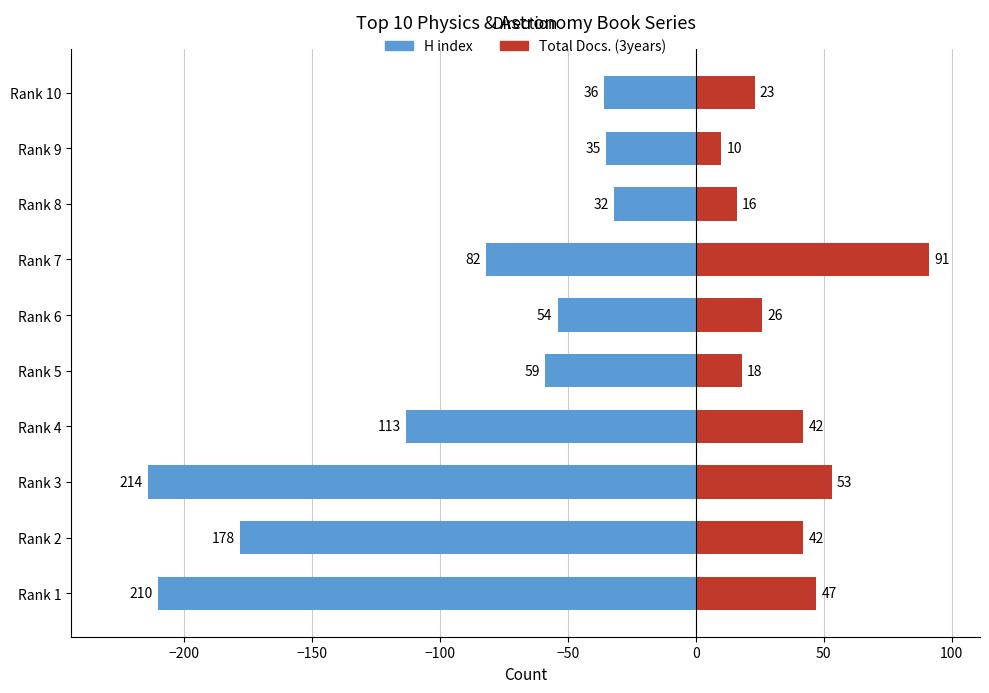

What are all the series names shown in the legend?

H index, Total Docs. (3years)